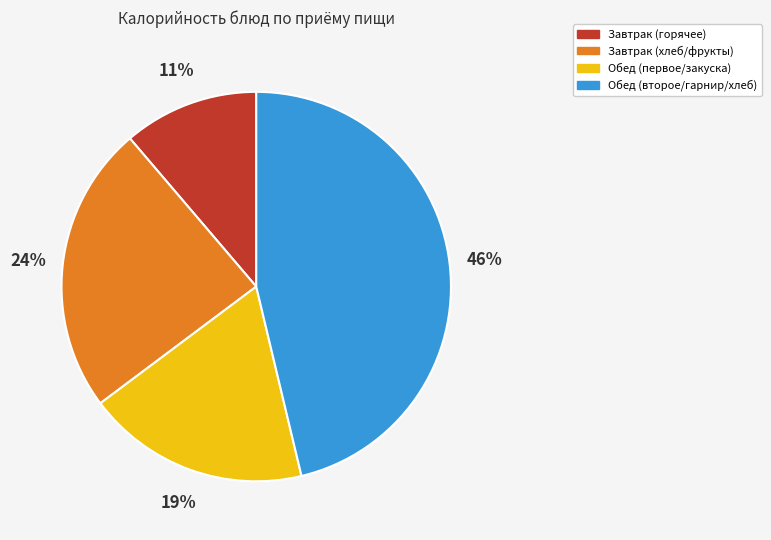

How many slices are in this pie chart?

4